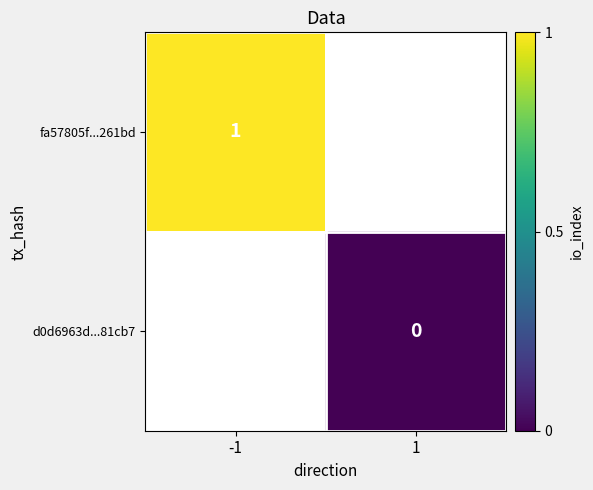

At how many categories does at least one series exceed 0?

1